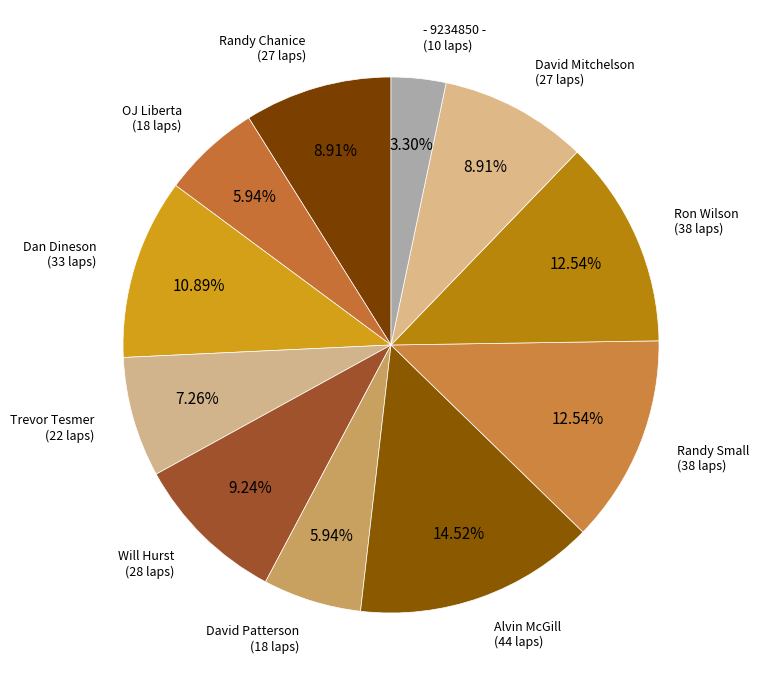

Is it true that Randy Small is 13% of the pie?

True